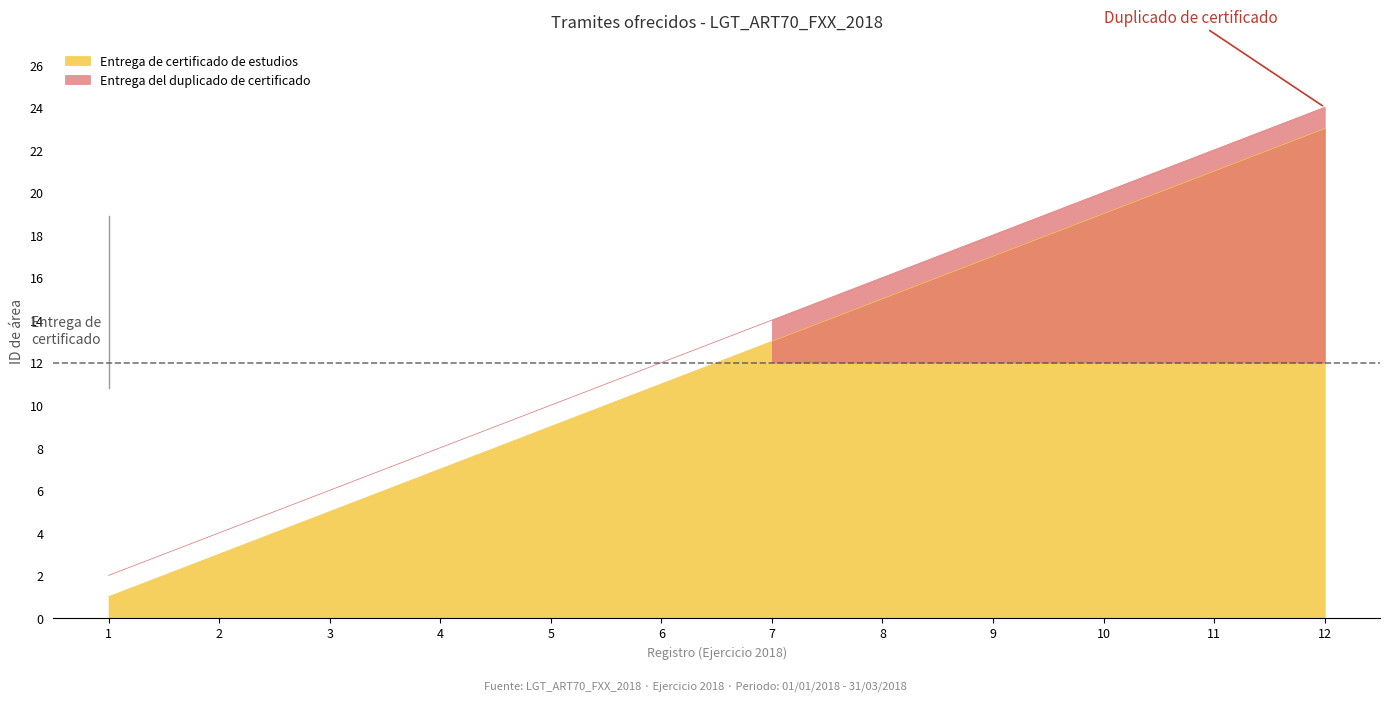

What is the sum of all Entrega del duplicado de certificado values?

156